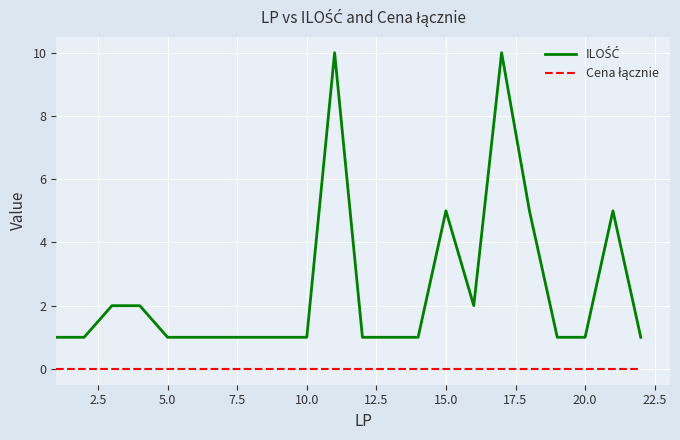

Does the chart have visible grid lines?

Yes